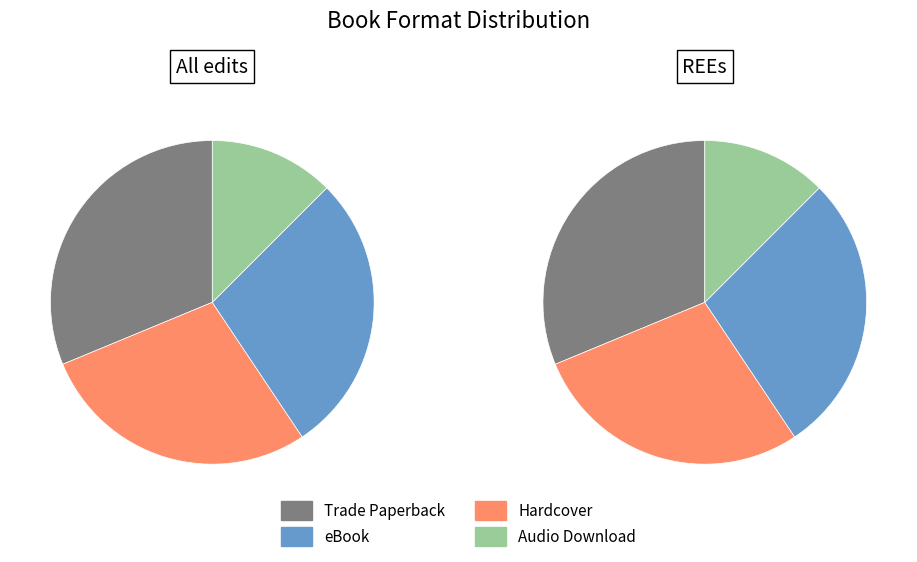

To the nearest percent, what is the difference between the Audio Download and Hardcover slice percentages?

16%